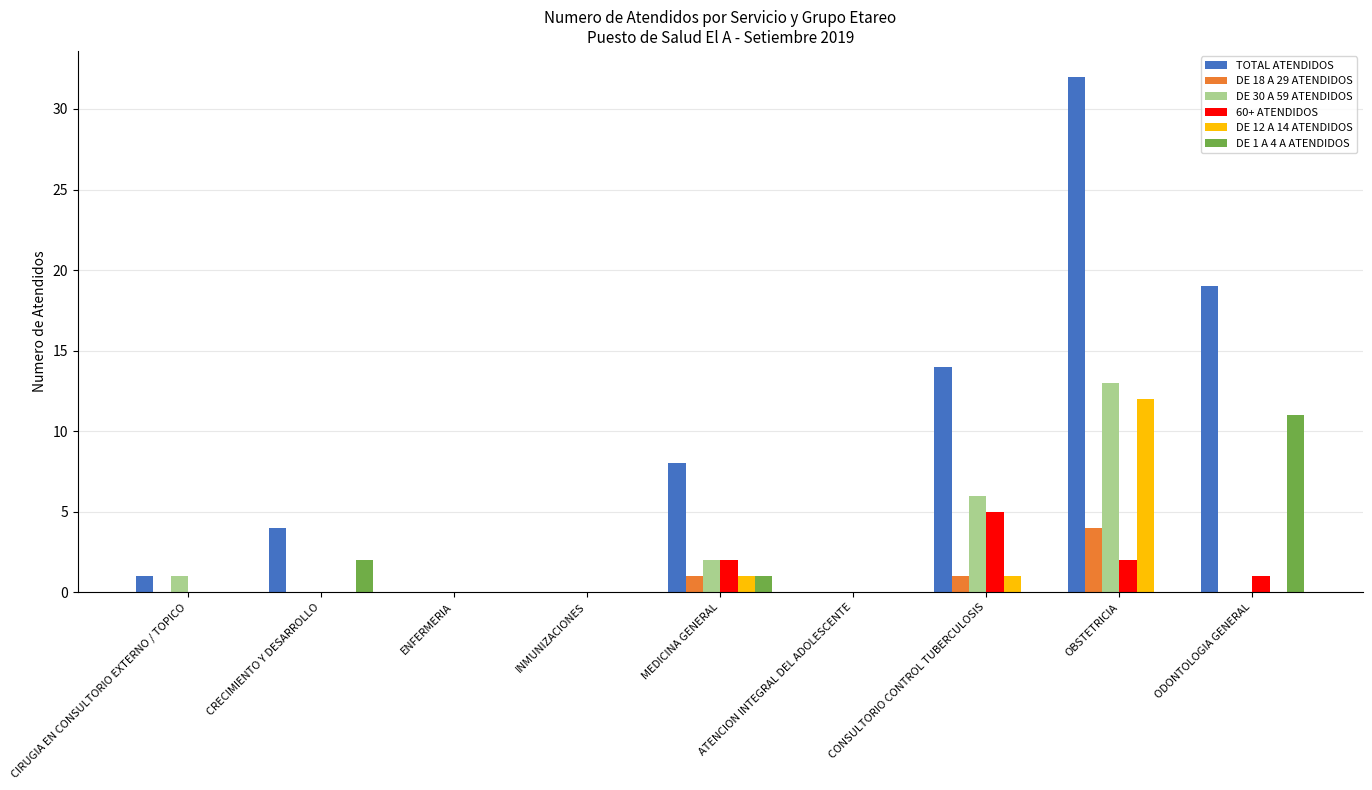

Is it true that TOTAL ATENDIDOS equals 7 at ODONTOLOGIA GENERAL?

False